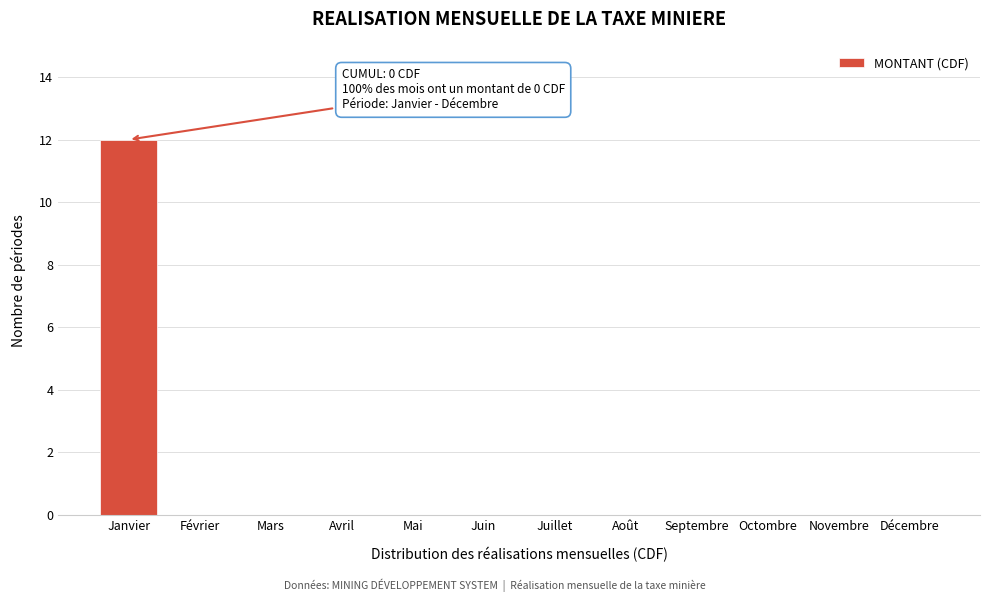

Reading left to right, list all the values displayed in this chart.

Janvier=12	Février=0	Mars=0	Avril=0	Mai=0	Juin=0	Juillet=0	Août=0	Septembre=0	Octombre=0	Novembre=0	Décembre=0